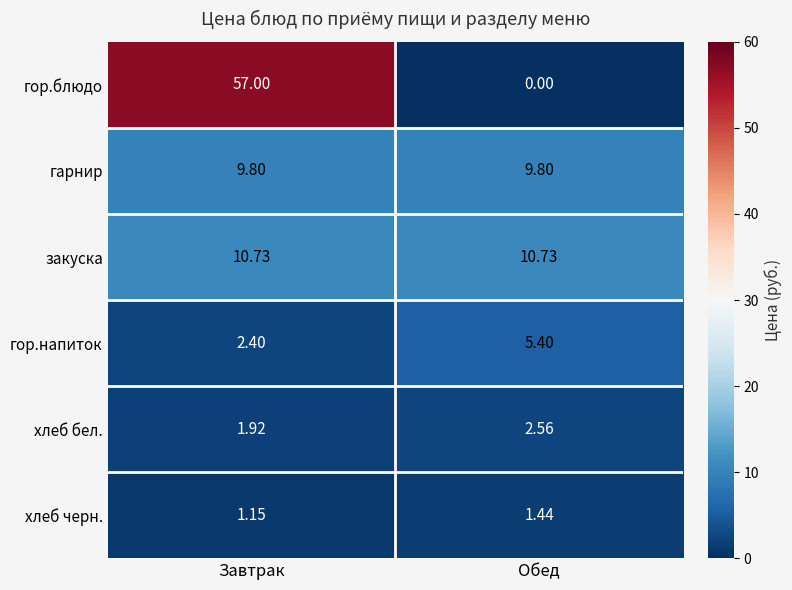

Which series changed the most between Завтрак and Обед?

гор.блюдо